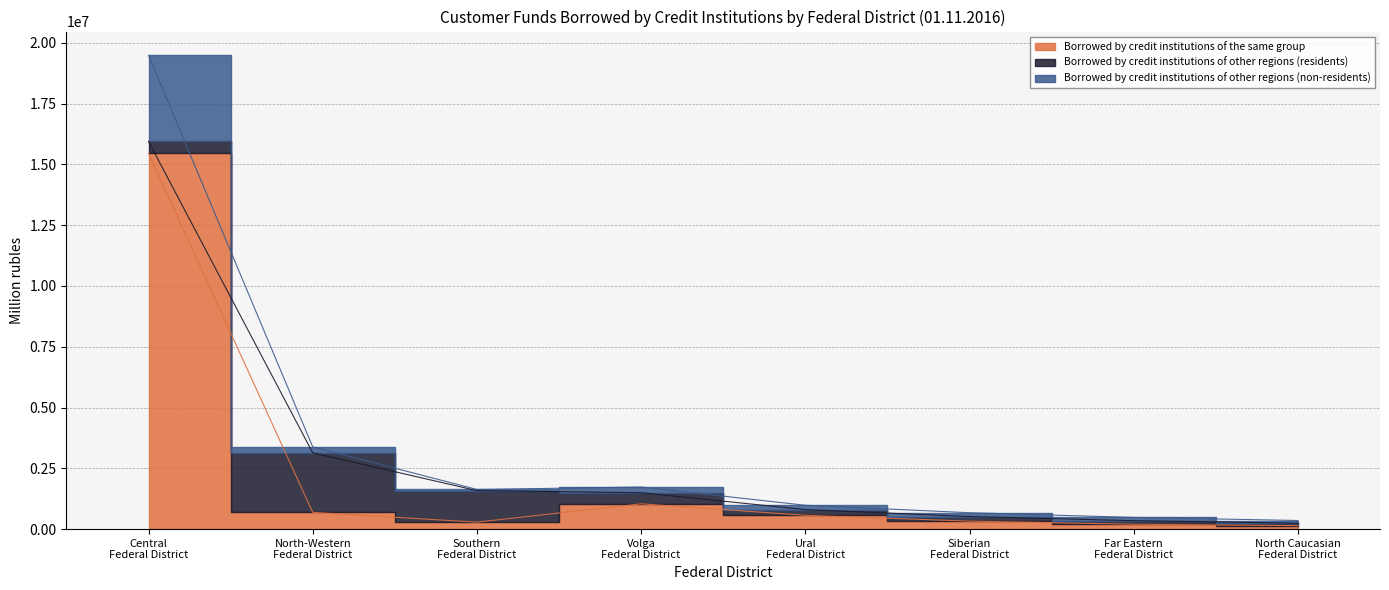

What is the label of the 4th point from the right?

Ural Federal District